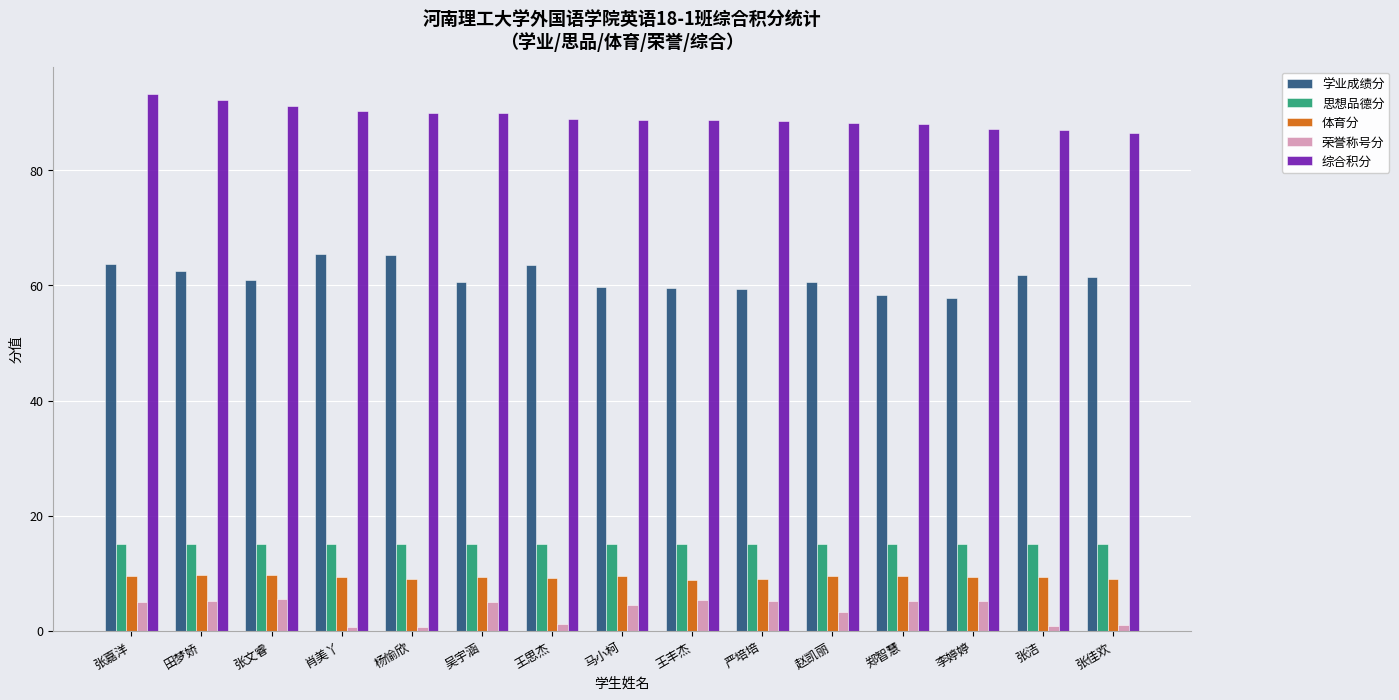

Between 张嘉洋 and 张文睿, which series saw the biggest shift?

学业成绩分